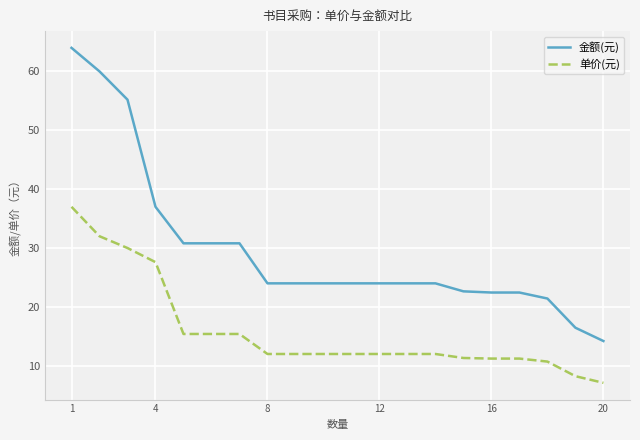

Count the number of categories in the chart.

20